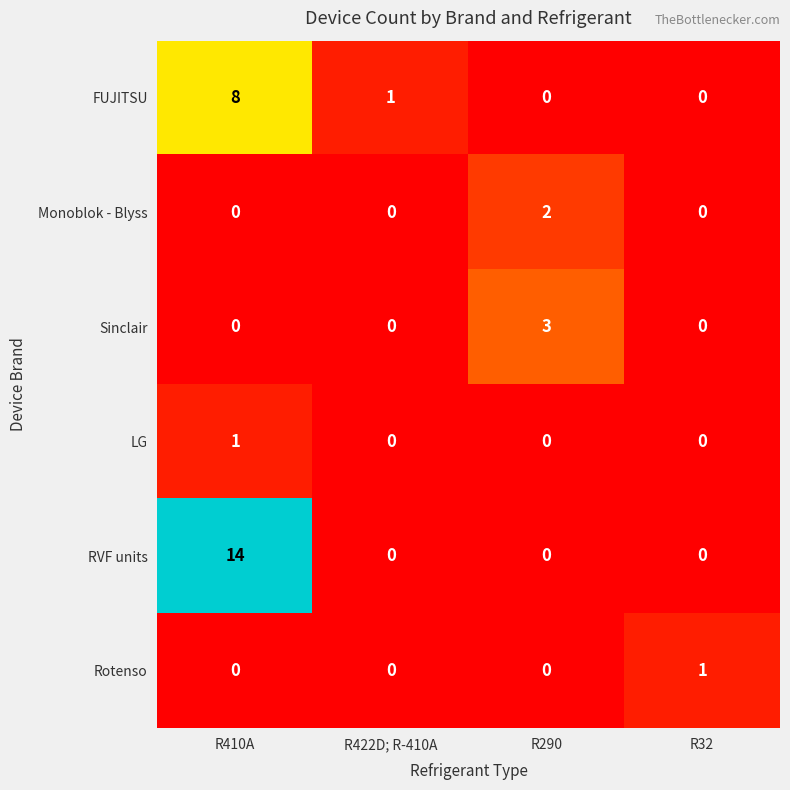

The RVF units series shows 14 at R410A. True or false?

True